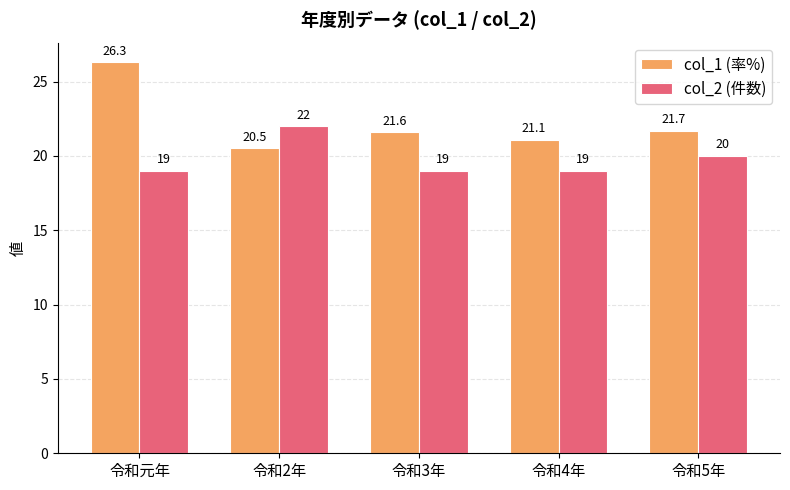

Which series has the largest range (max minus min)?

col_1 (率%)